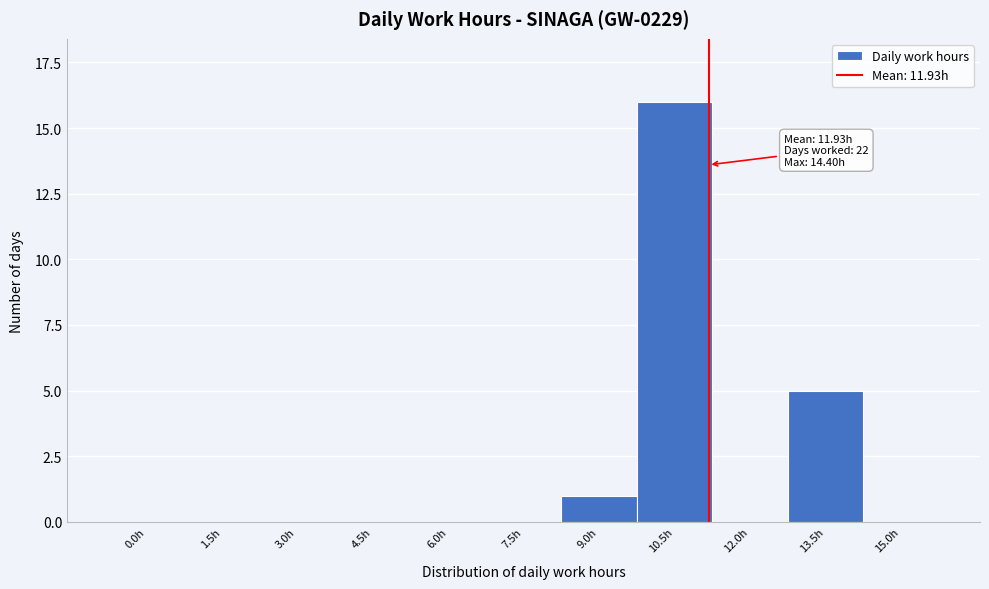

Reading right to left, extract all data points from this chart.

15.0h=0	13.5h=5	12.0h=0	10.5h=16	9.0h=1	7.5h=0	6.0h=0	4.5h=0	3.0h=0	1.5h=0	0.0h=0